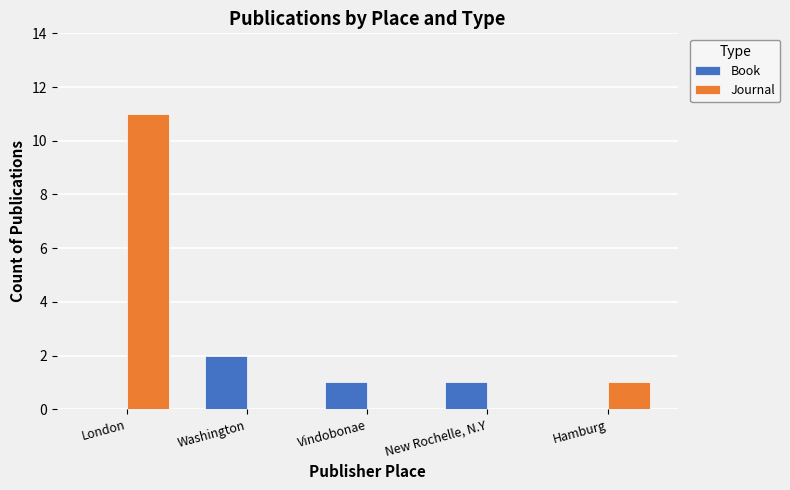

At which label is Journal closest to 5?

Hamburg